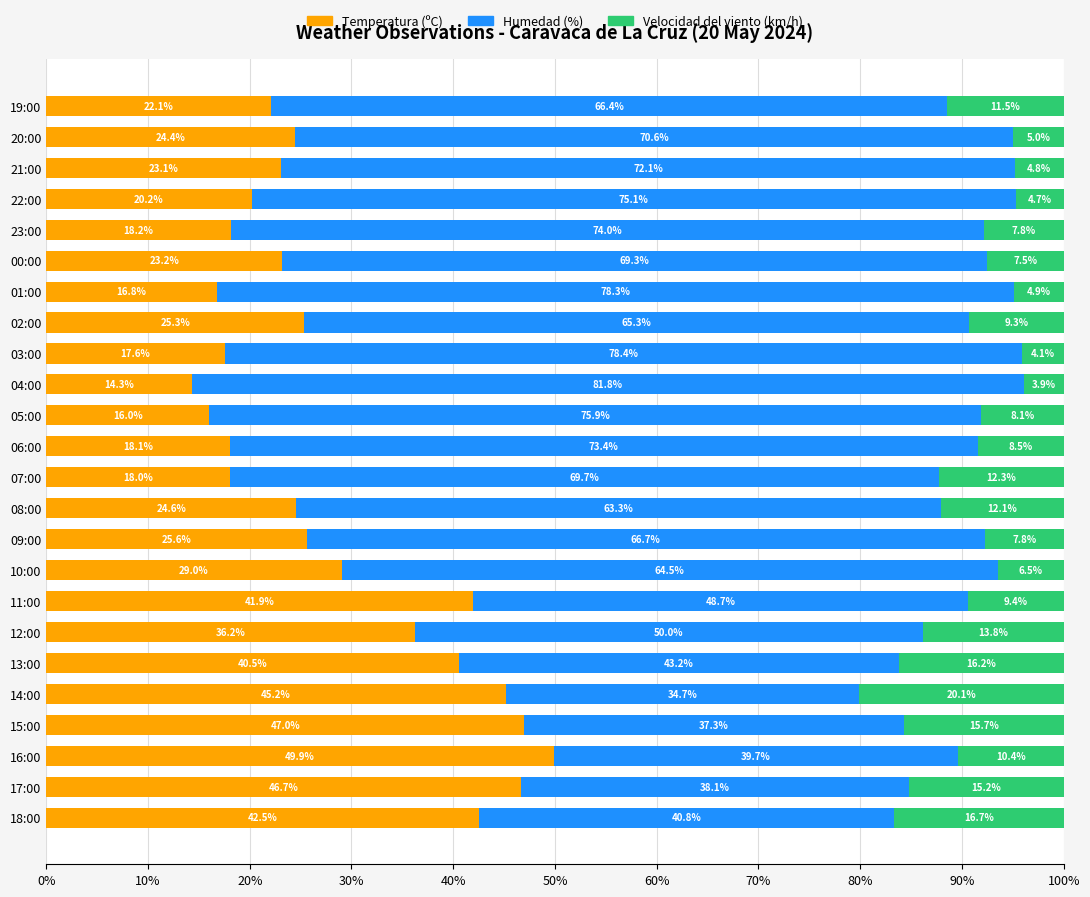

Which category has the highest value in the Temperatura (ºC) series?

16:00